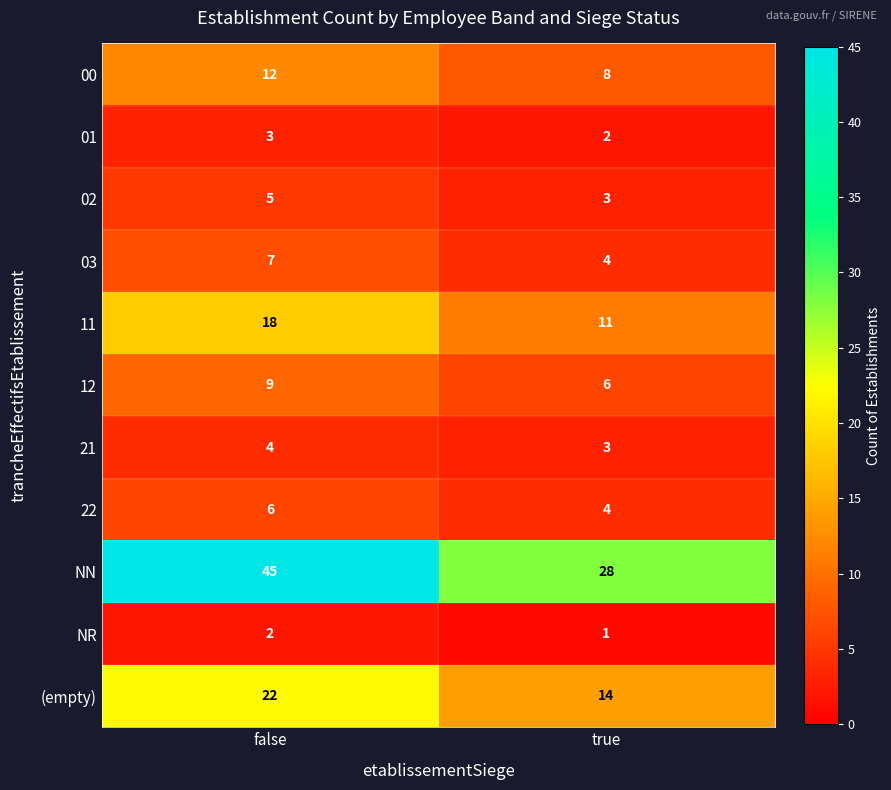

What is the total value across all series at false?

133